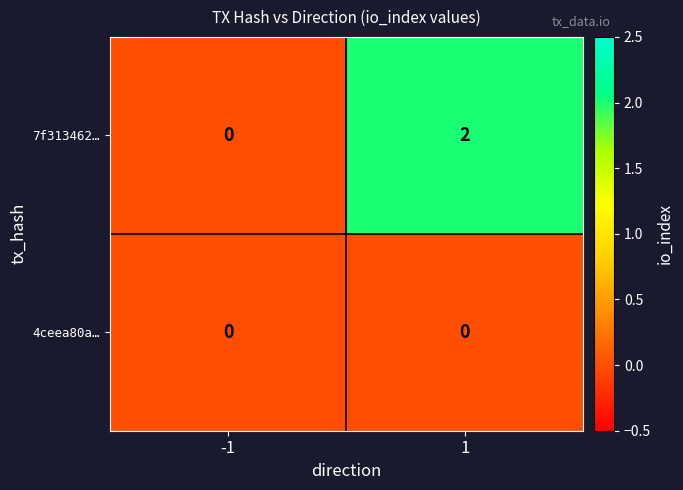

Reading right to left, transcribe all the data shown in this chart.

7f313462…: 2	0
4ceea80a…: 0	0